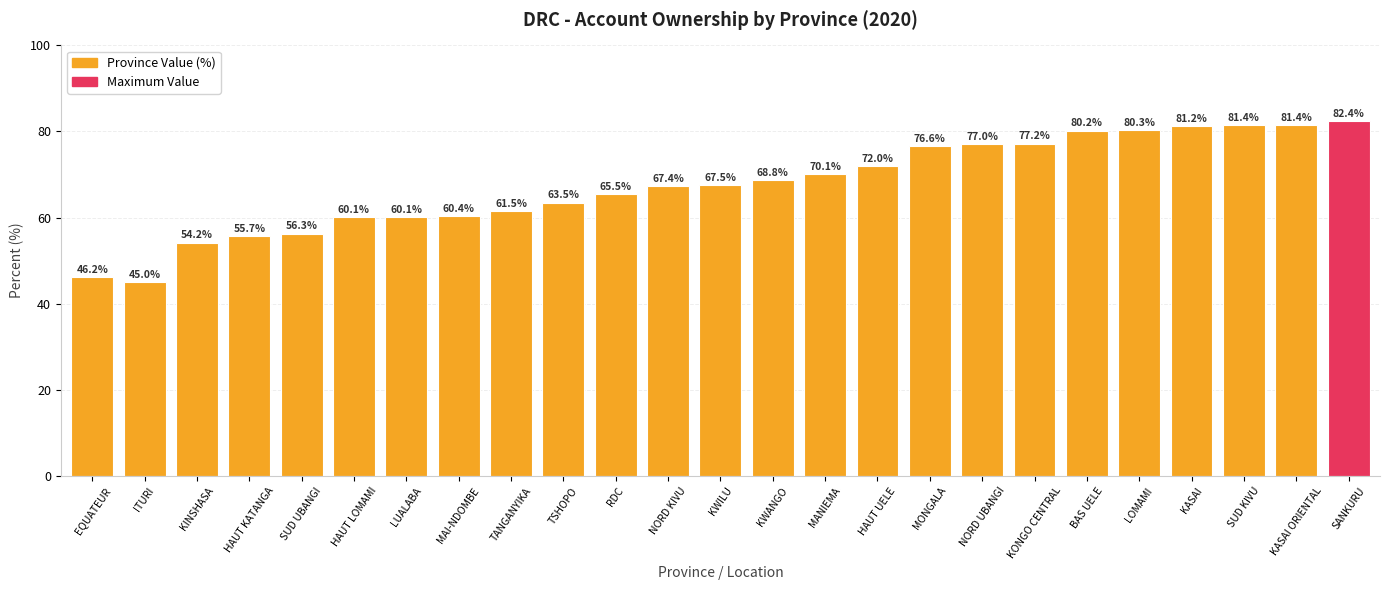

Between TANGANYIKA and EQUATEUR, which is larger?

TANGANYIKA